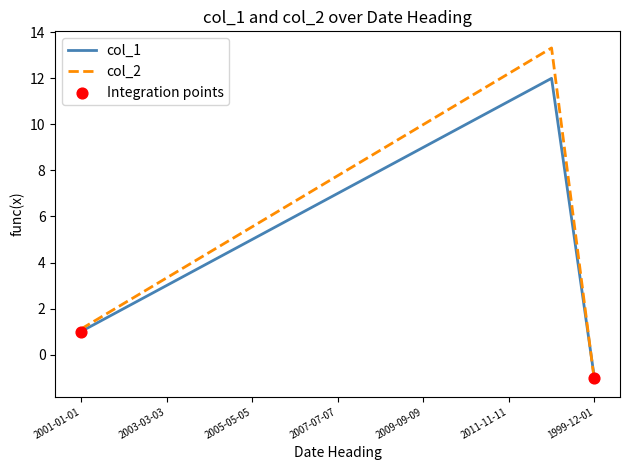

Which series has the largest total across all categories?

col_2